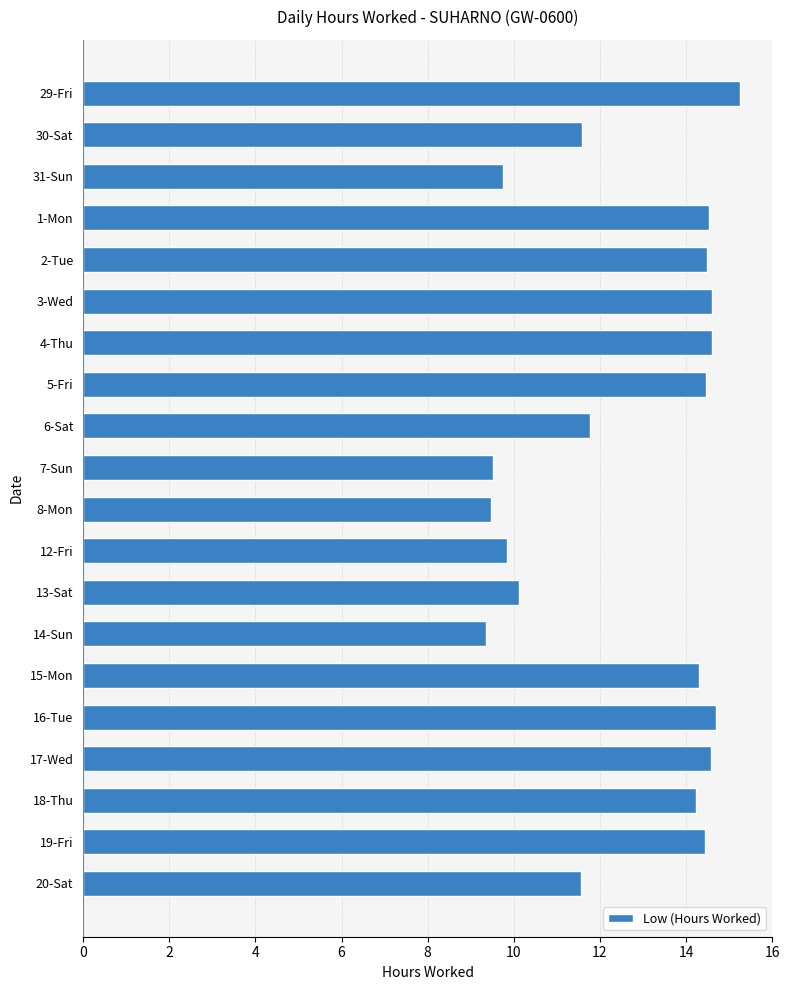

The chart shows a value of 14.3 at 15-Mon. True or false?

True